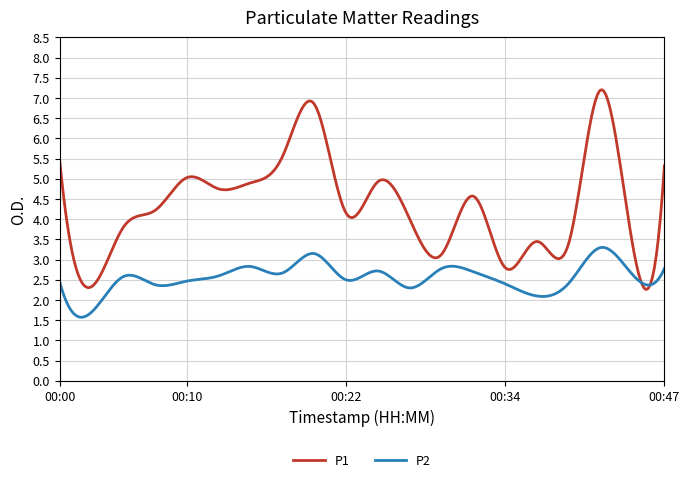

Which series has the largest range (max minus min)?

P1